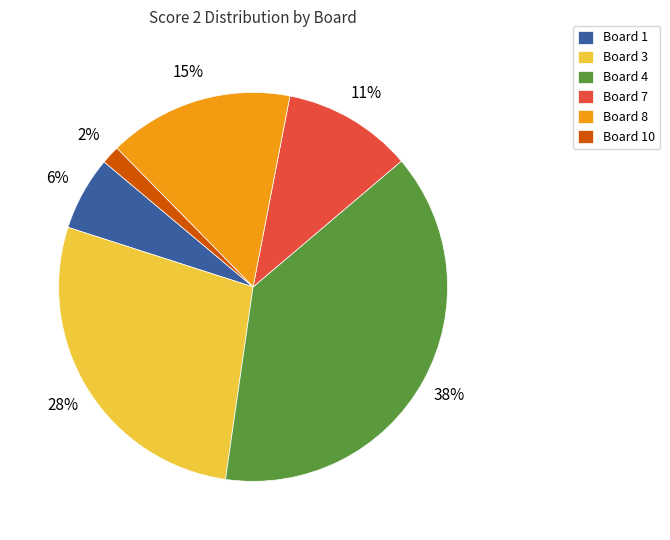

To the nearest percent, what is the difference between the Board 4 and Board 1 slice percentages?

32%